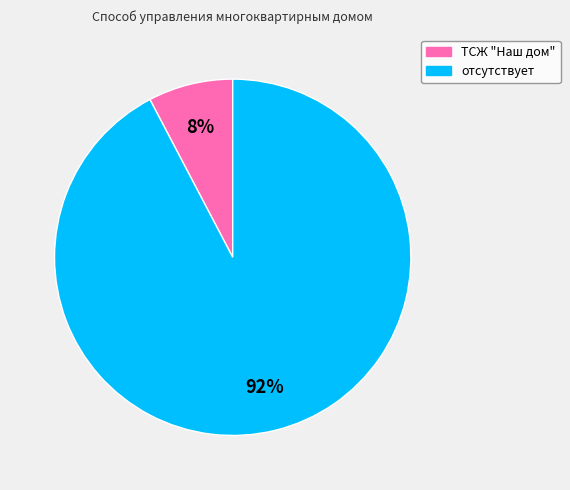

Which category accounts for the majority?

отсутствует